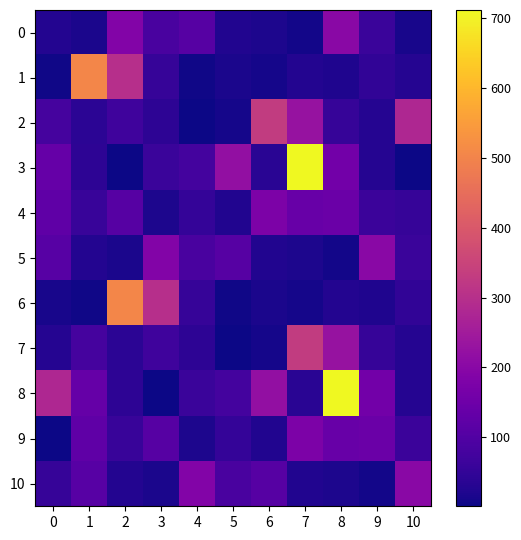

How many distinct data groups are displayed?

11